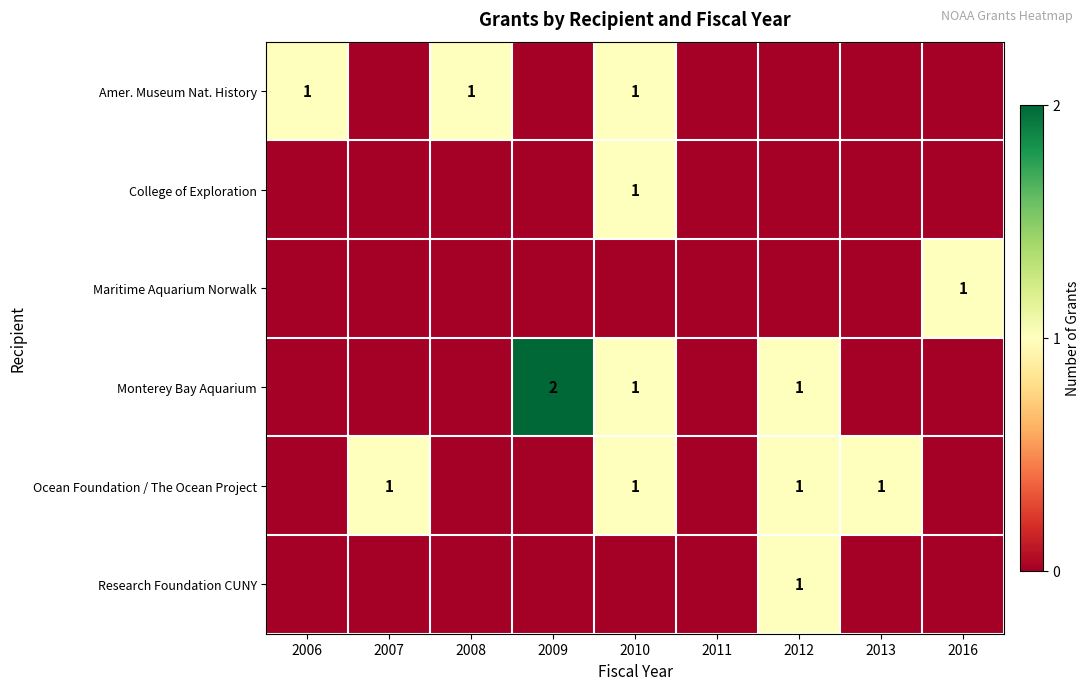

Is it true that Research Foundation CUNY equals 2 at 2012?

False